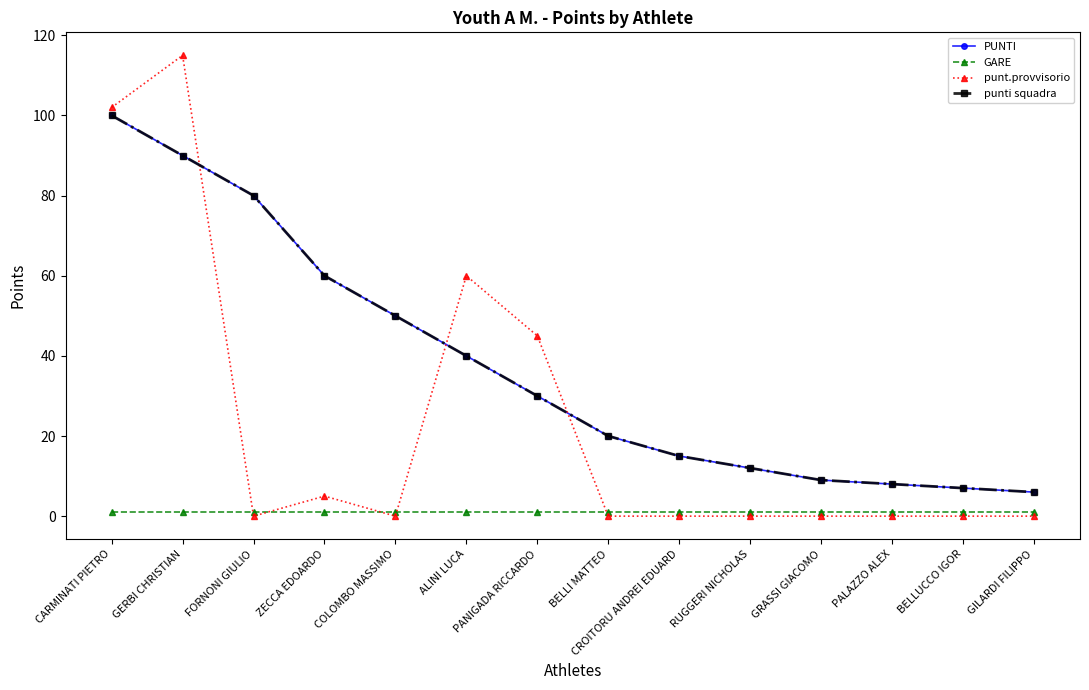

True or false: GARE has a value of 1 at COLOMBO MASSIMO.

True